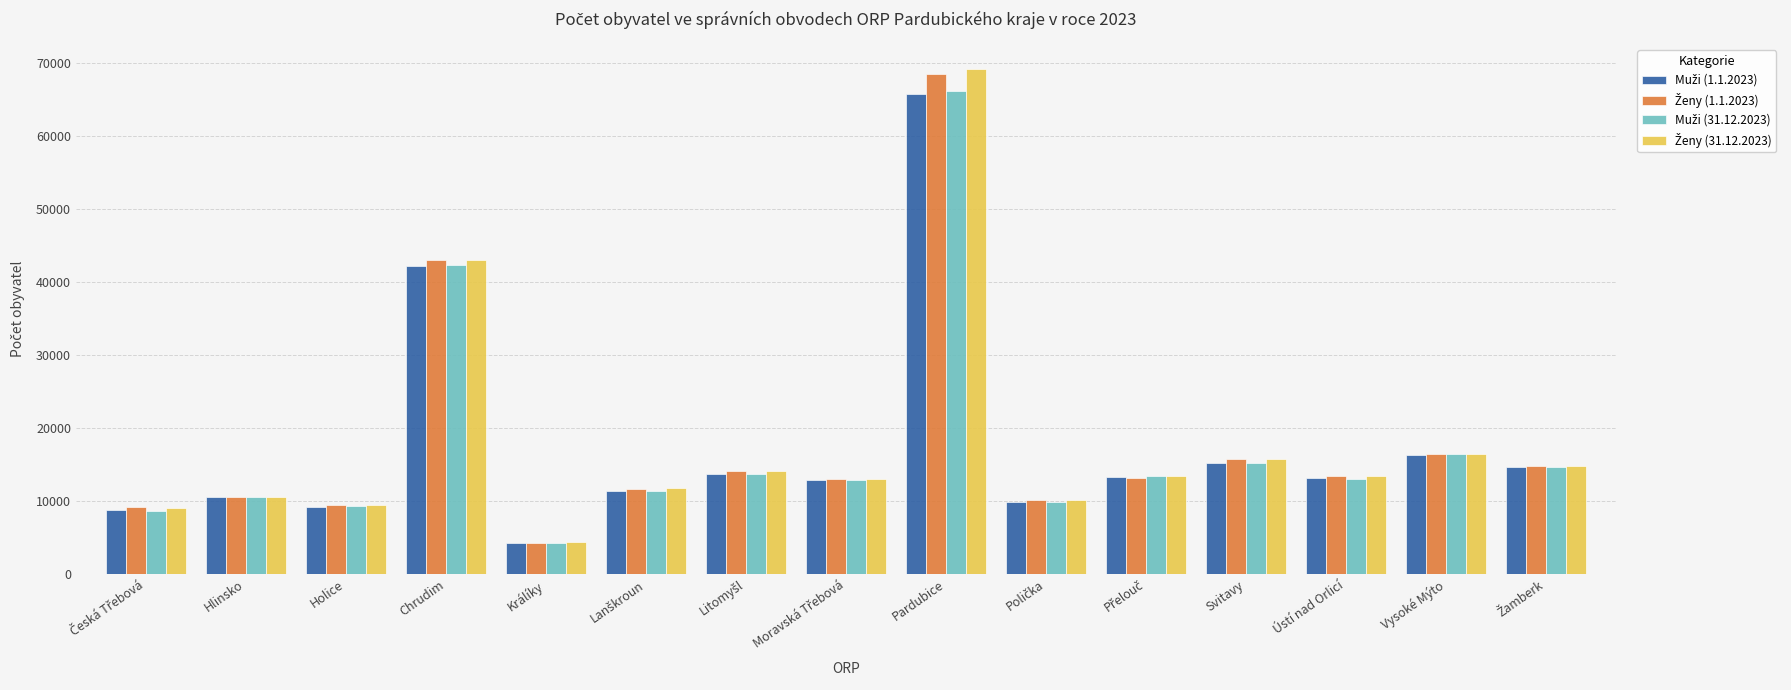

What is the smallest value displayed?

4246